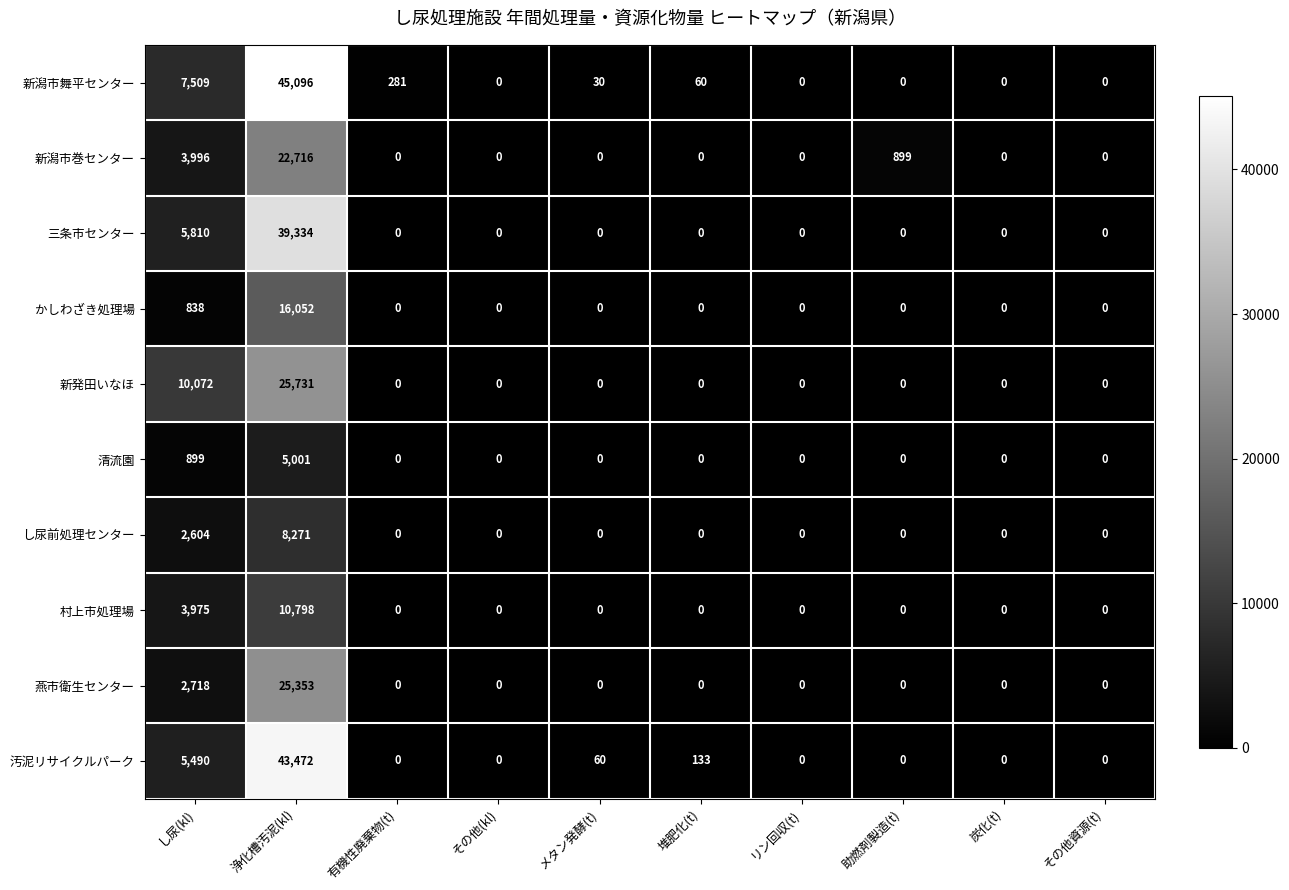

What is the average value of the し尿前処理センター series?

1088